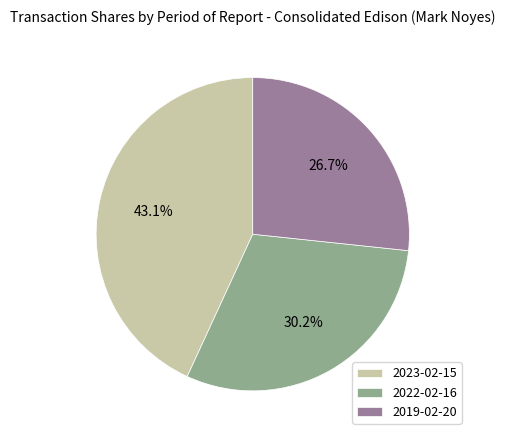

To the nearest percent, what percentage of the pie is 2023-02-15?

43%